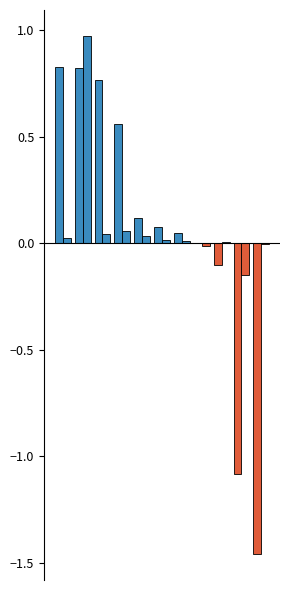

Does the chart contain stacked bars?

No